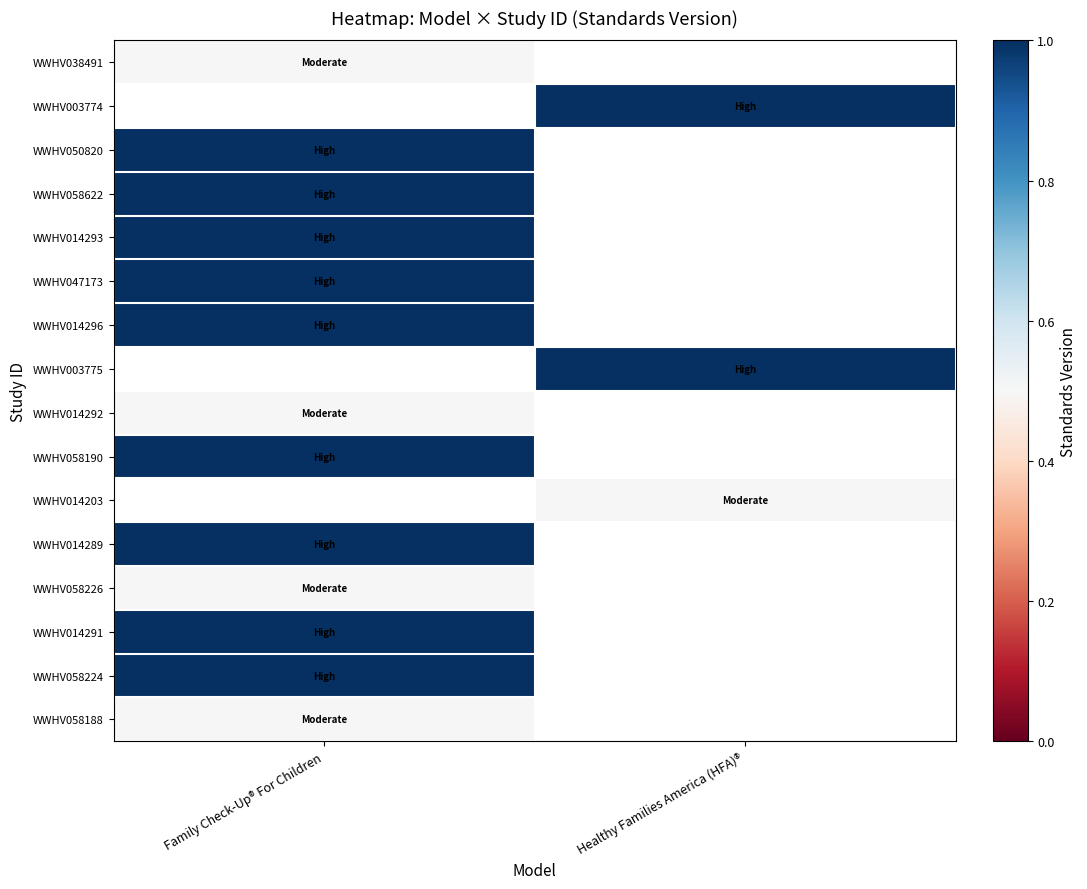

Which has a higher value, Family Check-Up® For Children or Healthy Families America (HFA)®?

Healthy Families America (HFA)®